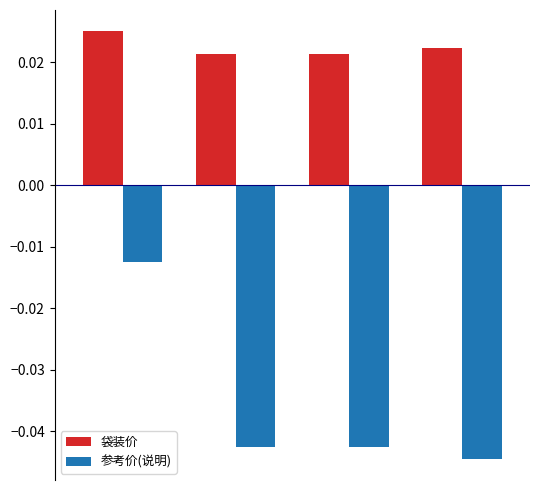

How many groups of bars are there?

4